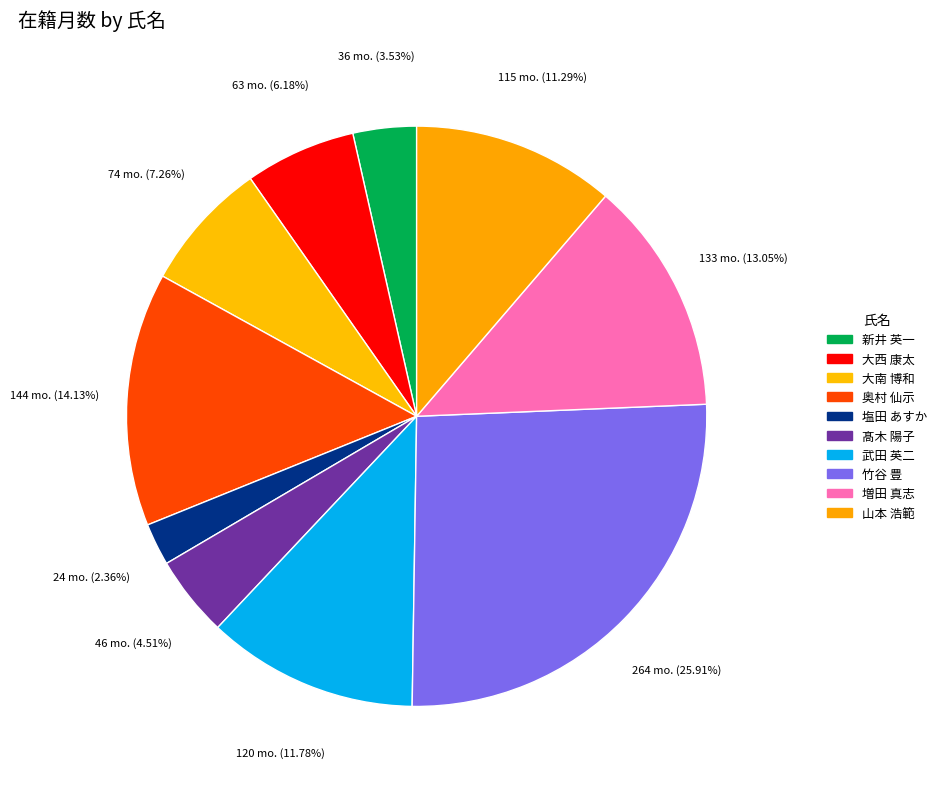

How many segments does this pie chart have?

10